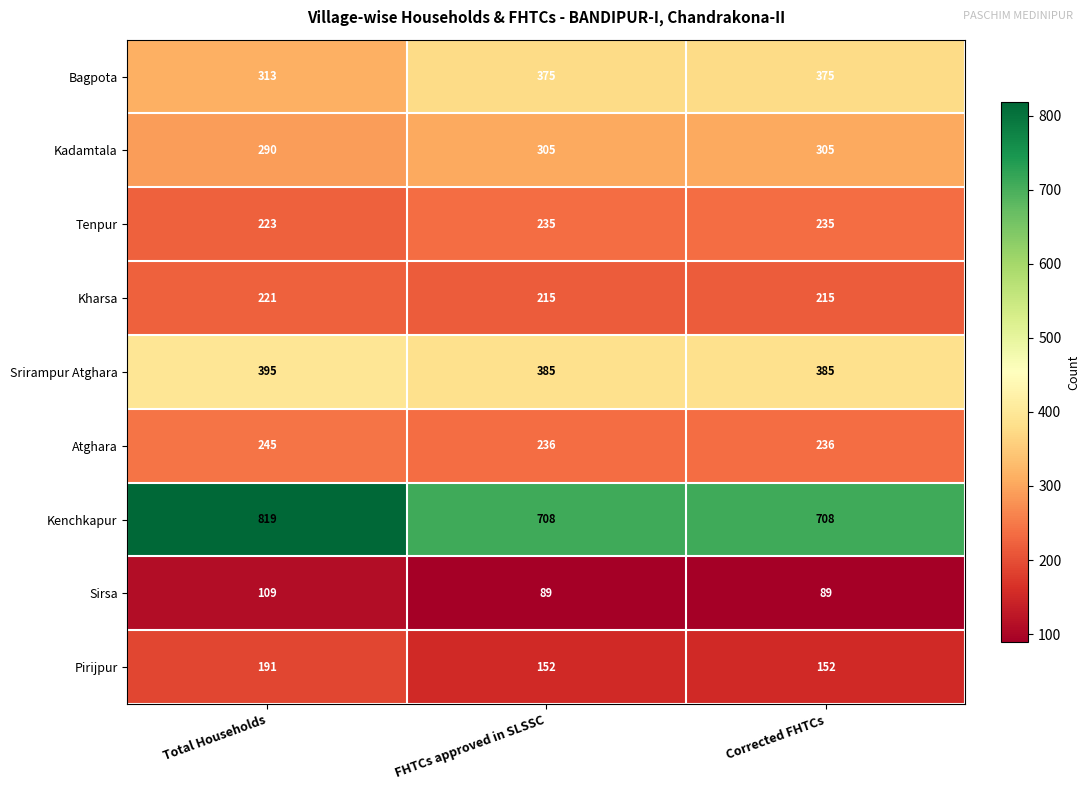

True or false: Srirampur Atghara has a value of 385 at FHTCs approved in SLSSC.

True